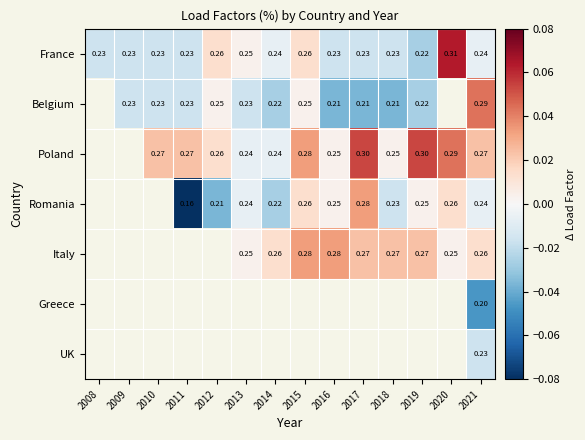

At how many categories does at least one series exceed 0?

12